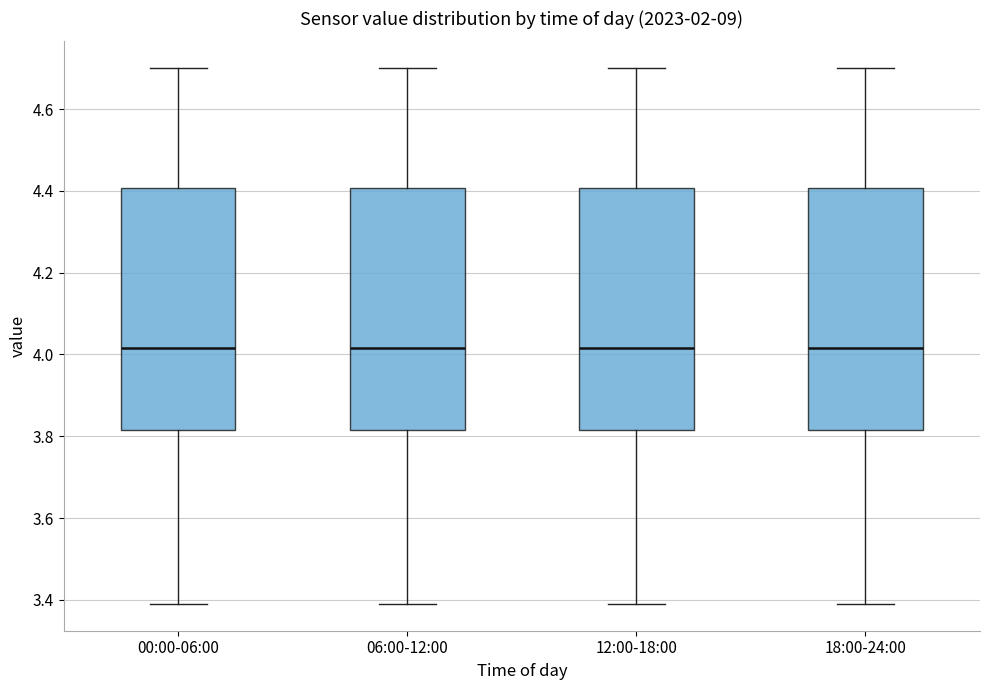

Where is the upper edge of the box for 12:00-18:00 on the y-axis? The values are not printed on the chart, so give them approximately, as read against the axis.

4.40